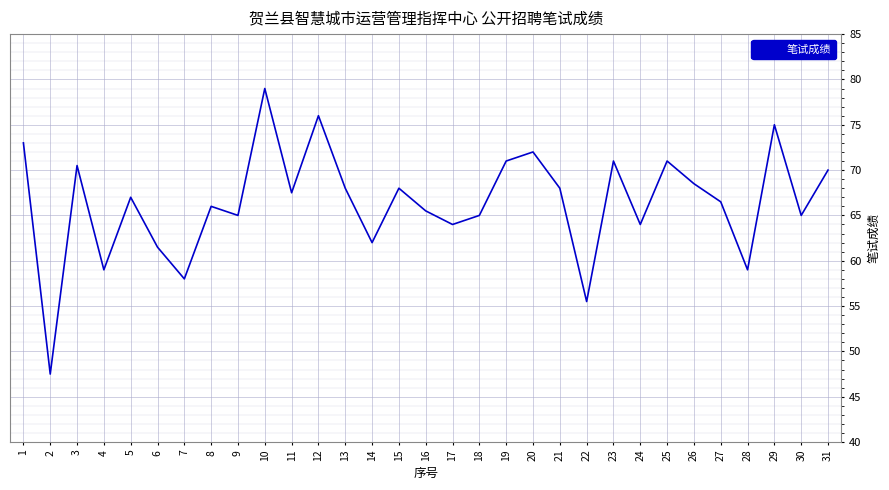

Reading right to left, transcribe all the data shown in this chart.

31=70.0	30=65.0	29=75.0	28=59.0	27=66.5	26=68.5	25=71.0	24=64.0	23=71.0	22=55.5	21=68.0	20=72.0	19=71.0	18=65.0	17=64.0	16=65.5	15=68.0	14=62.0	13=68.0	12=76.0	11=67.5	10=79.0	9=65.0	8=66.0	7=58.0	6=61.5	5=67.0	4=59.0	3=70.5	2=47.5	1=73.0